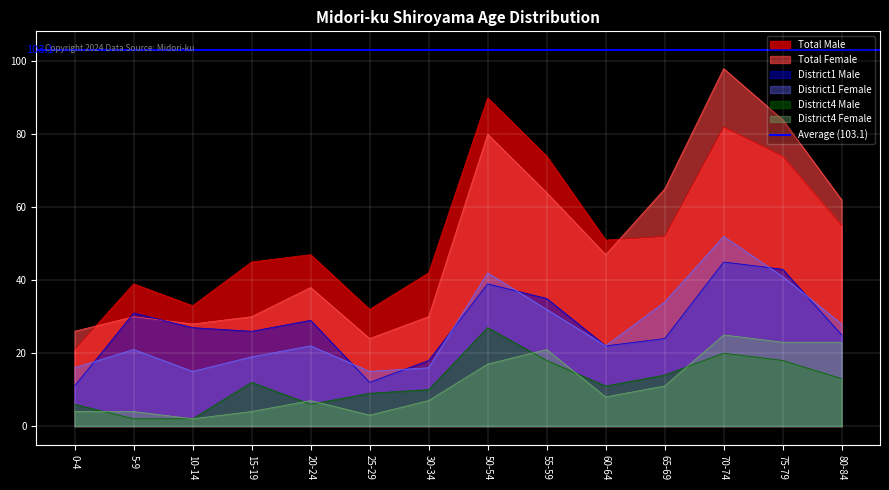

Rank the categories by Total Female value from lowest to highest.

25-29, 0-4, 10-14, 5-9, 15-19, 30-34, 20-24, 60-64, 80-84, 55-59, 65-69, 50-54, 75-79, 70-74